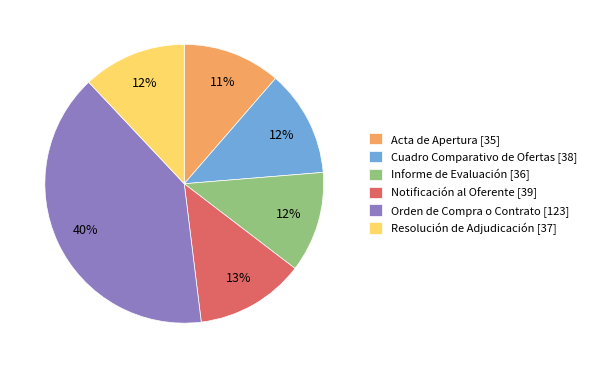

To the nearest percent, what portion does Informe de Evaluación [36] represent?

12%